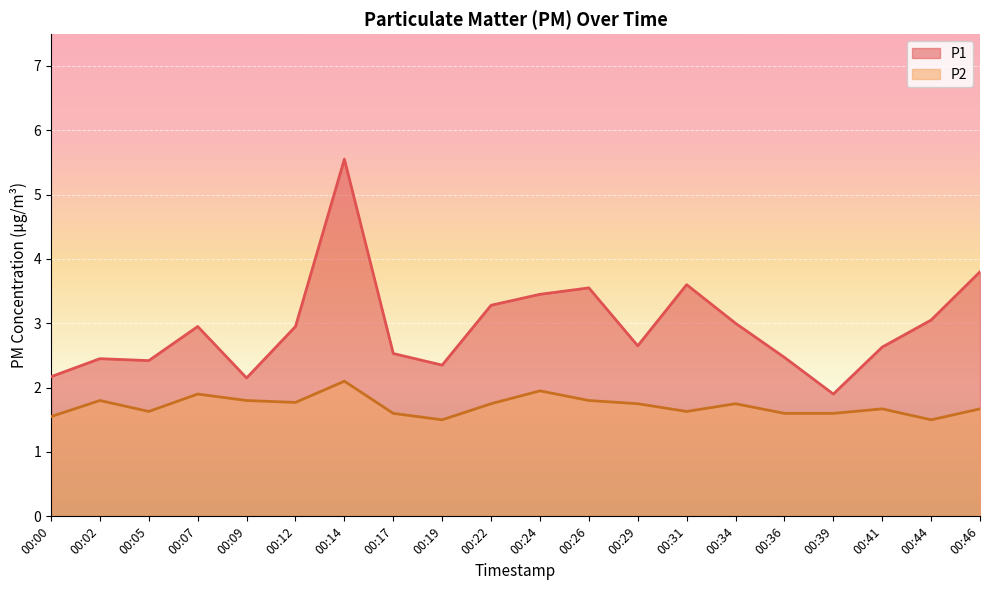

What is the sum of all P2 values?

34.3